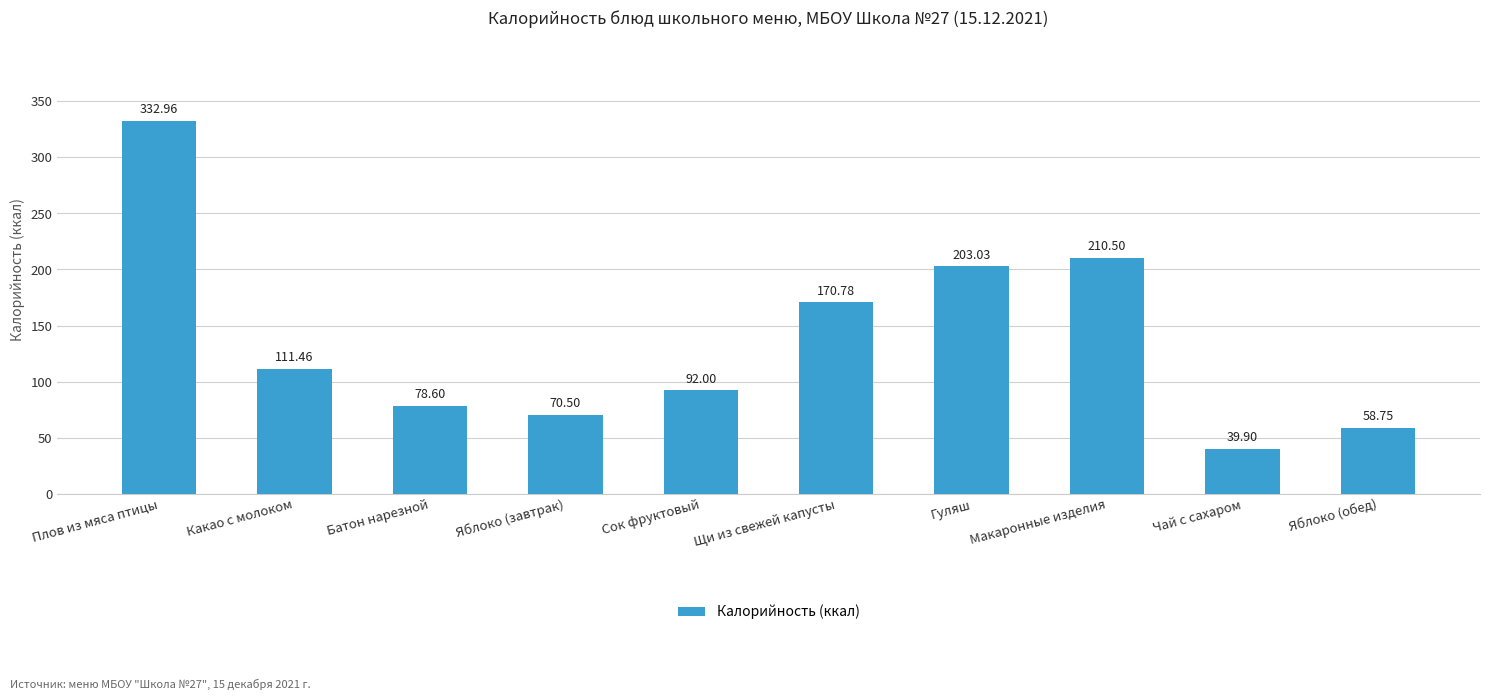

Approximately how many times larger is the value at Макаронные изделия compared to Какао с молоком?

1.9